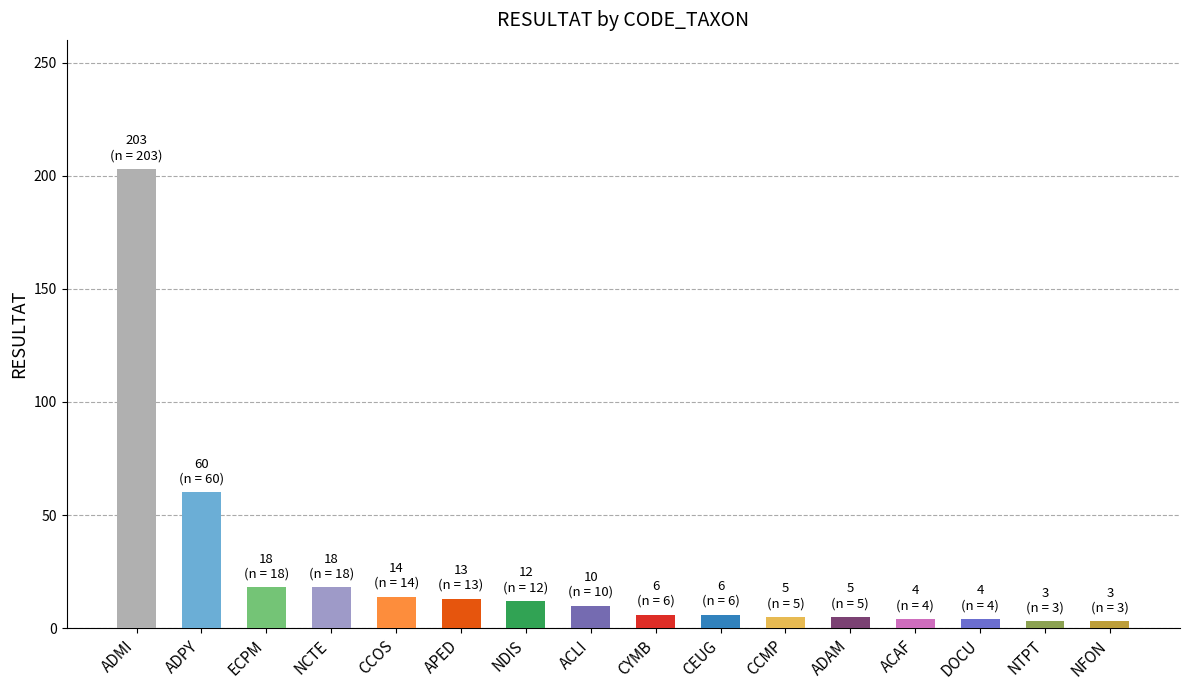

Which label corresponds to the largest value in the chart?

ADMI